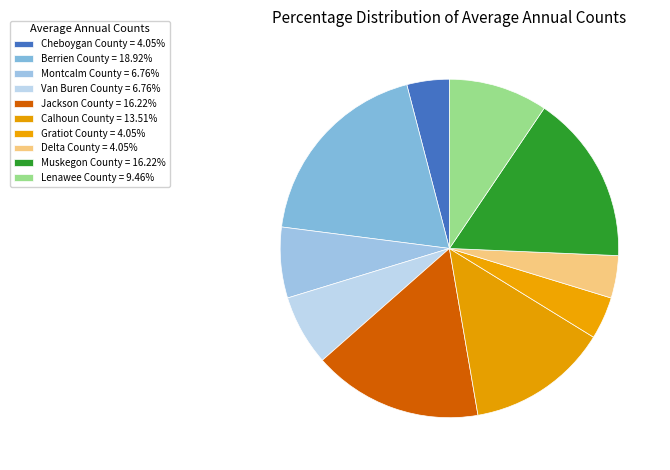

Count the number of slices in the pie.

10